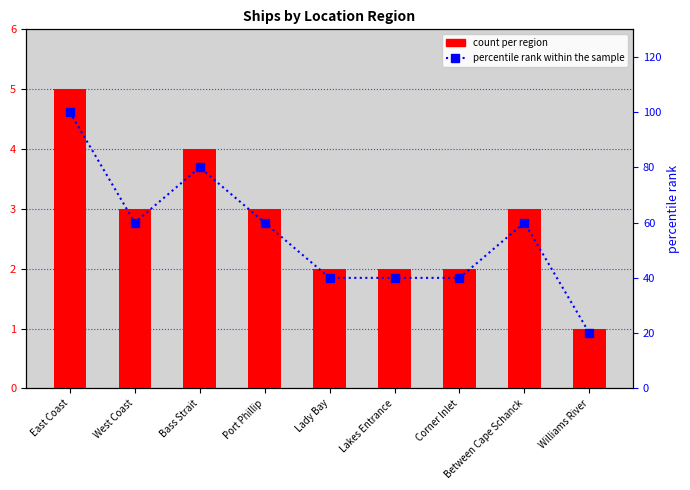

What is the approximate value of count at Lakes Entrance?

2